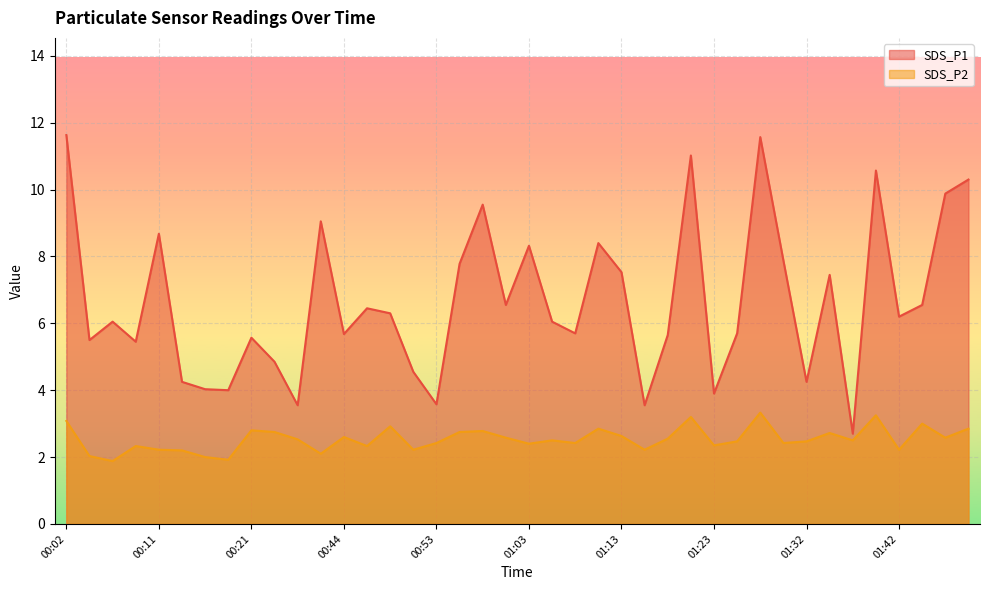

True or false: SDS_P2 and SDS_P1 intersect in this chart.

False